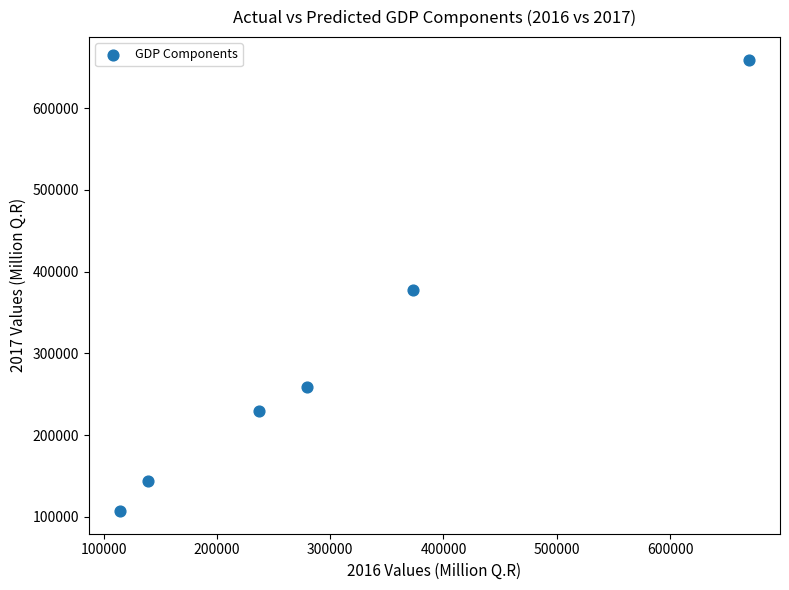

What is the average Y value?

296071.8